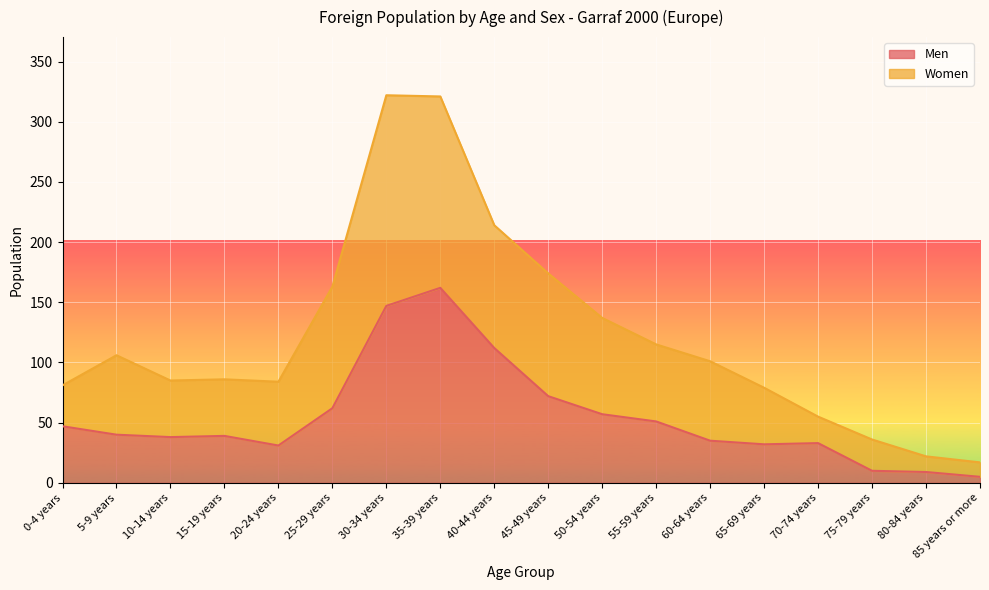

Is it true that Women equals 75 at 50-54 years?

False